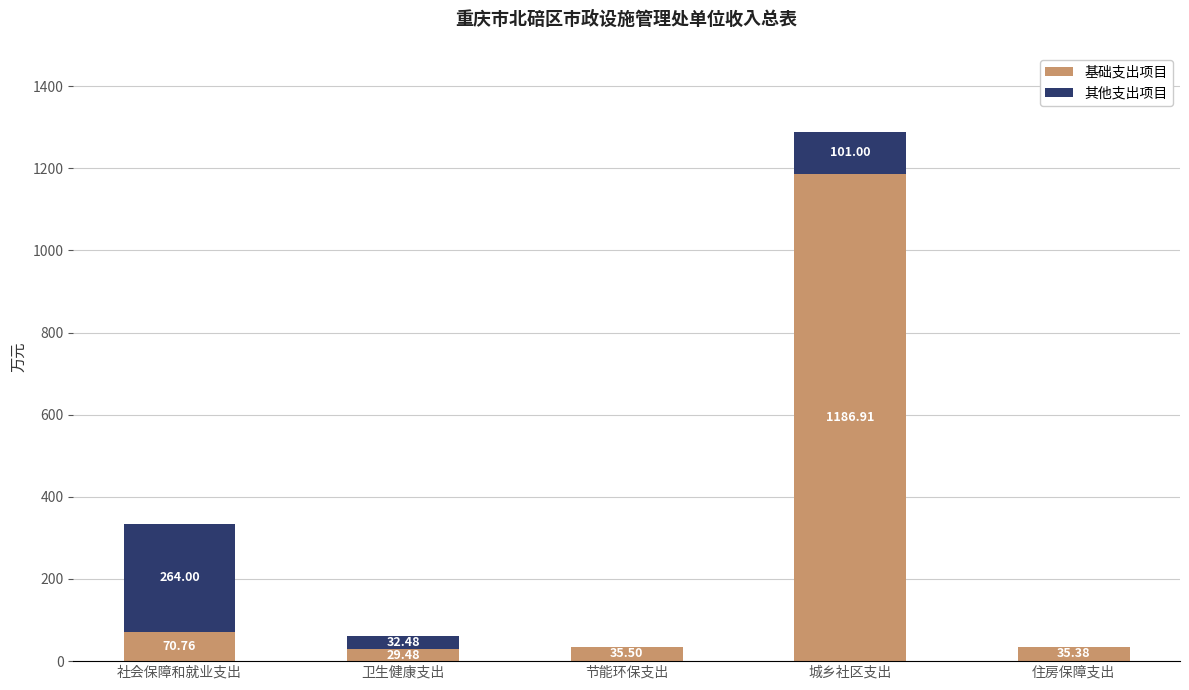

What is the sum of the 基础支出项目 values at 社会保障和就业支出 and 卫生健康支出?

100.2